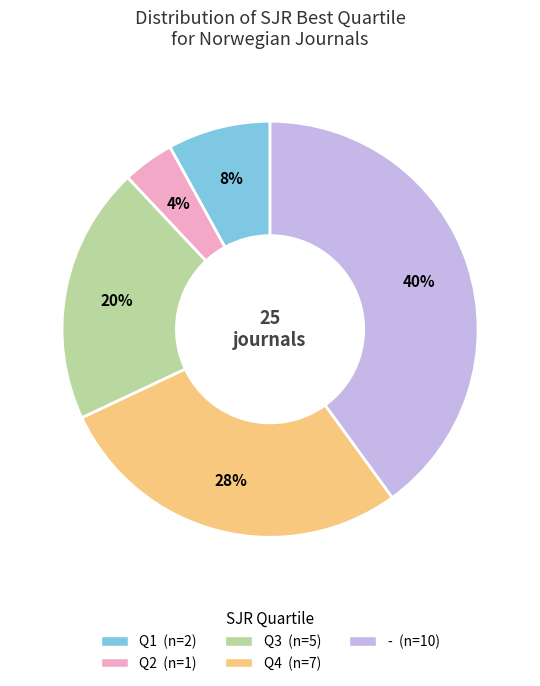

To the nearest percent, what is the difference between the largest and smallest slice percentages?

36%